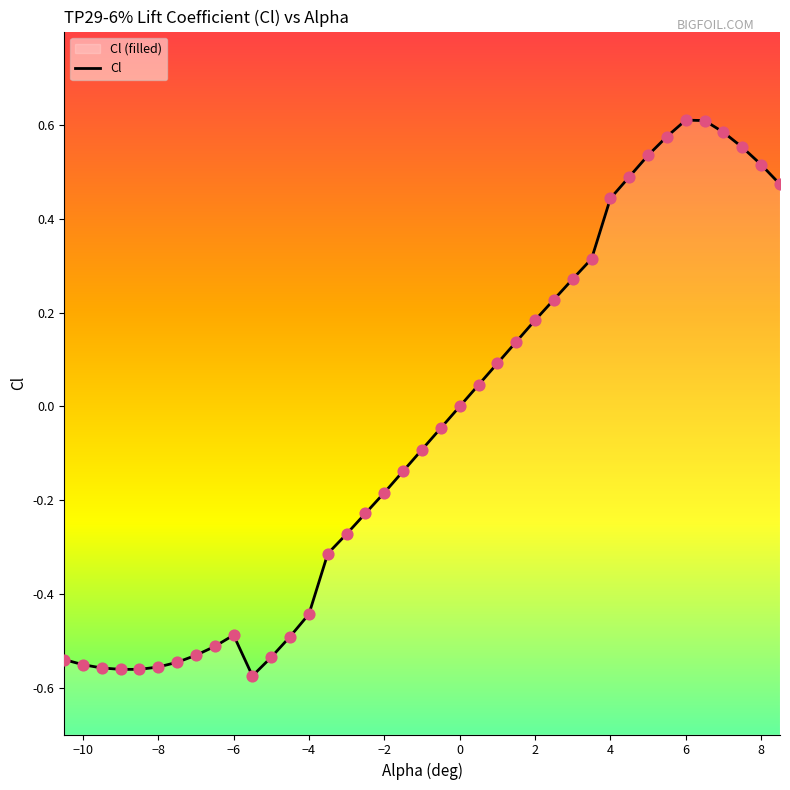

Between 7.5 and -10.0, which is larger?

7.5